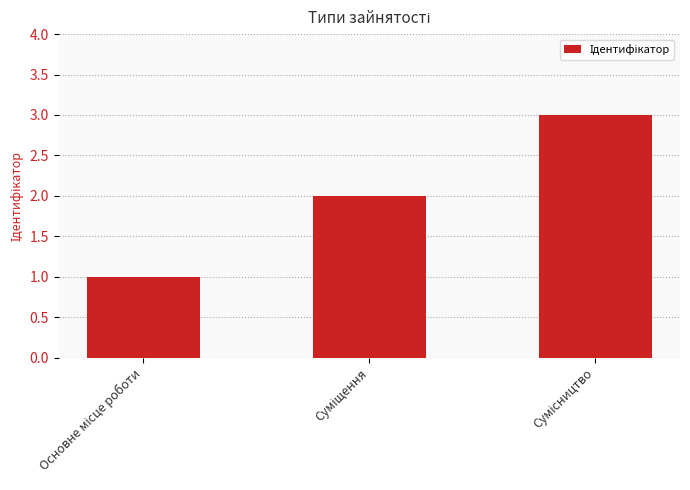

What is the greatest value displayed?

3